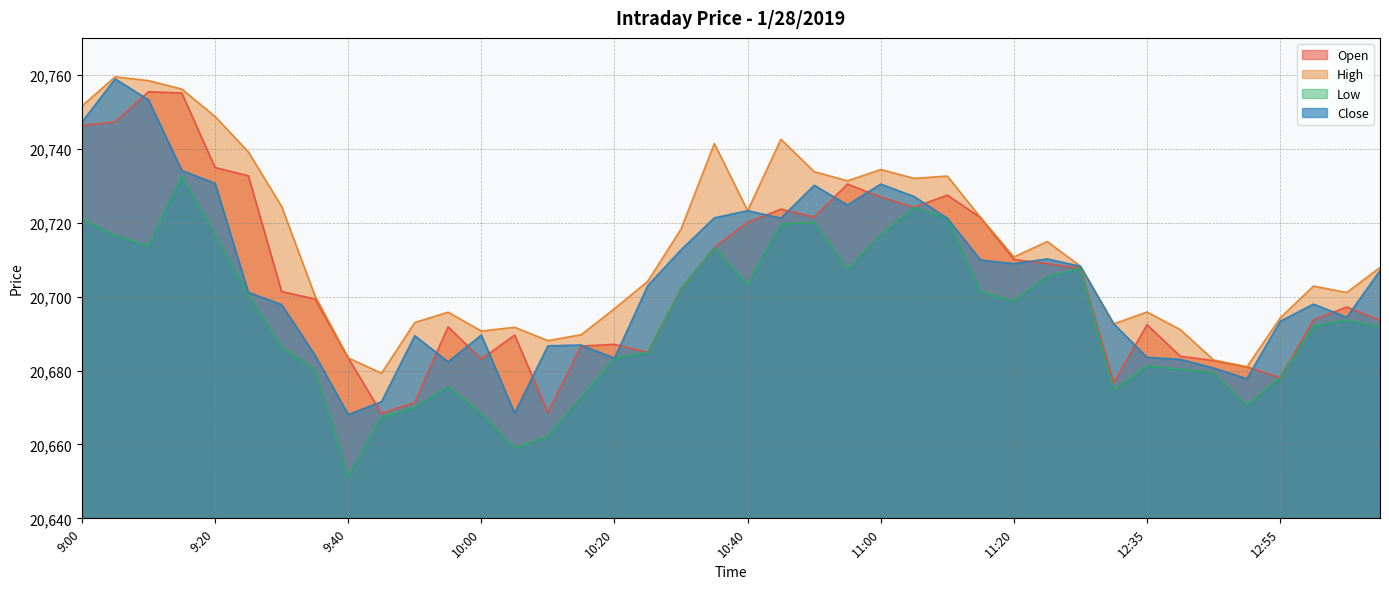

What is the label of the 16th point from the left?

10:15